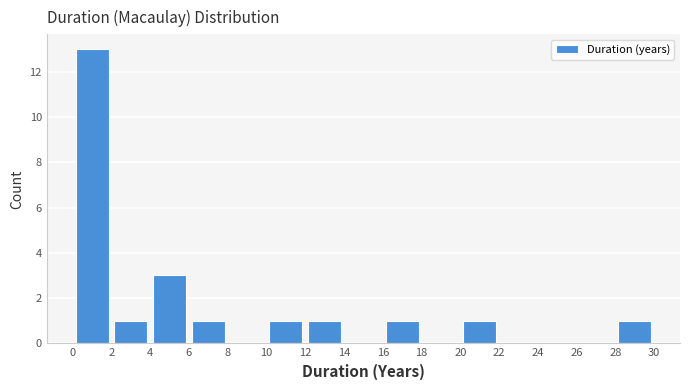

Reading left to right, list every bar in this chart as the range it spans on the x-axis followed by its height. The values are not printed on the chart, so give them approximately, as read against the axis.

0 to 2: 13
2 to 4: 1
4 to 6: 3
6 to 8: 1
8 to 10: 0
10 to 12: 1
12 to 14: 1
14 to 16: 0
16 to 18: 1
18 to 20: 0
20 to 22: 1
22 to 24: 0
24 to 26: 0
26 to 28: 0
28 to 30: 1